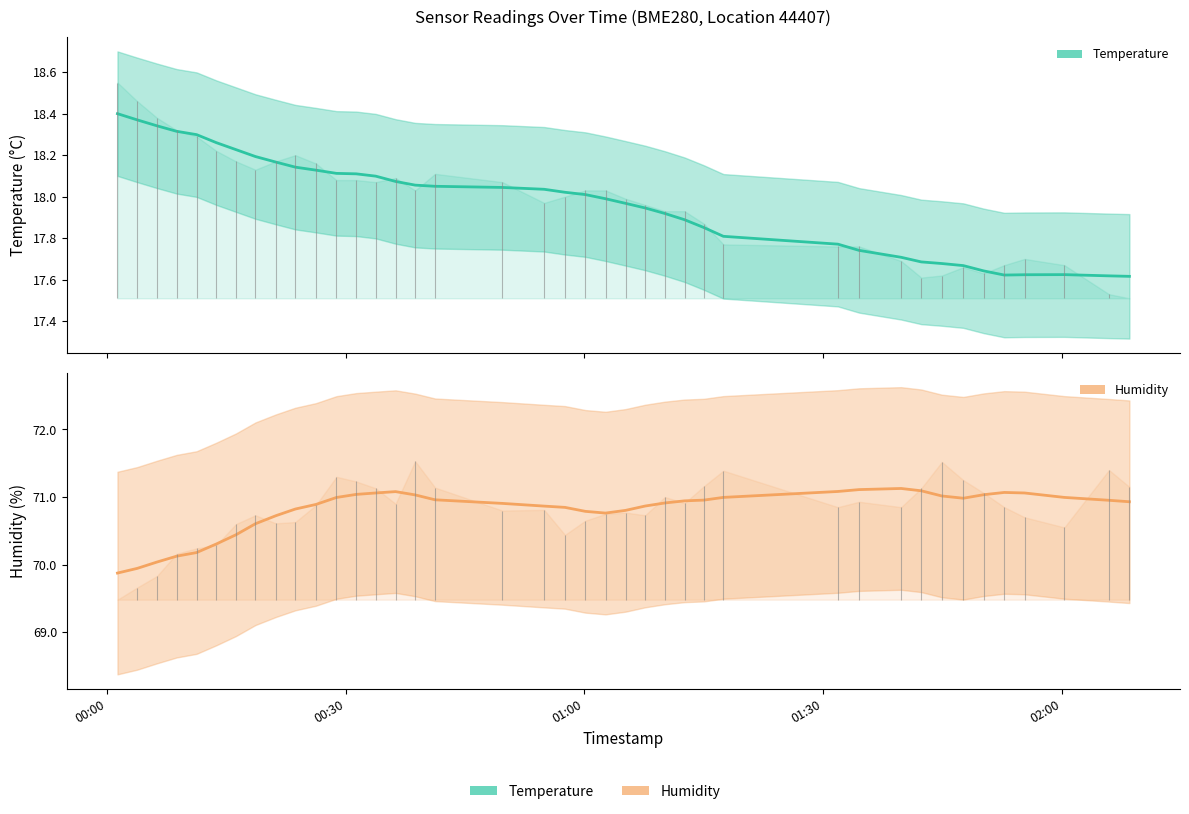

True or false: temperature and humidity cross at least once.

False